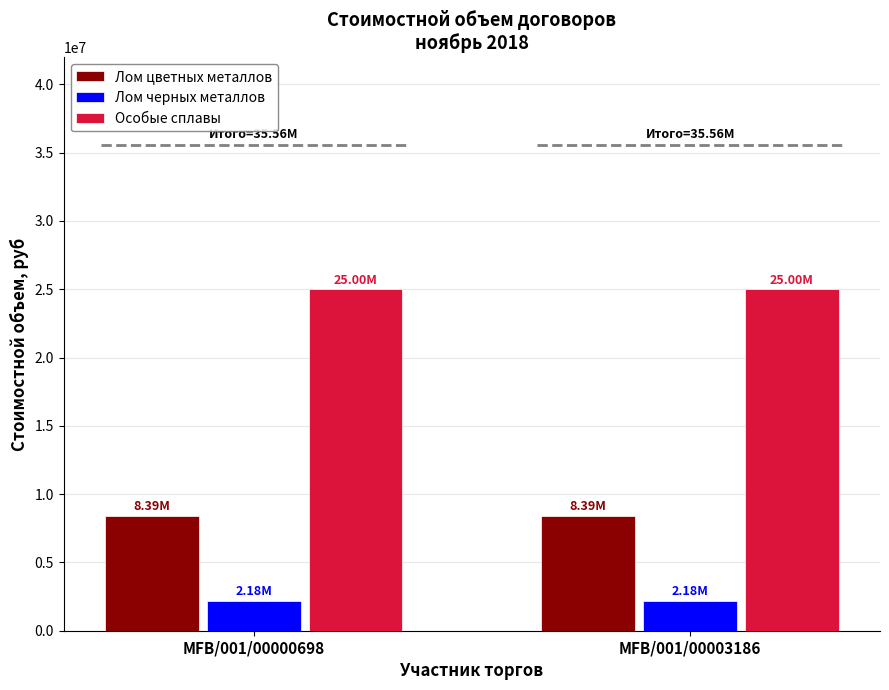

Does the chart contain stacked bars?

No